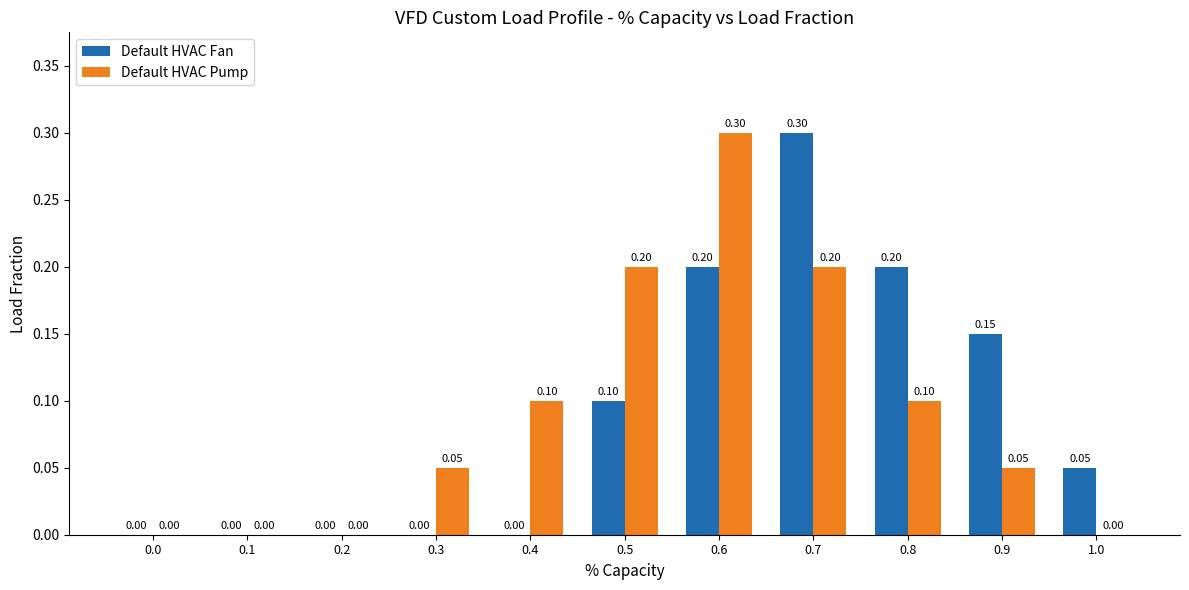

Is the value of Default HVAC Pump at 0.6 greater than the value of Default HVAC Fan at 0.8?

Yes